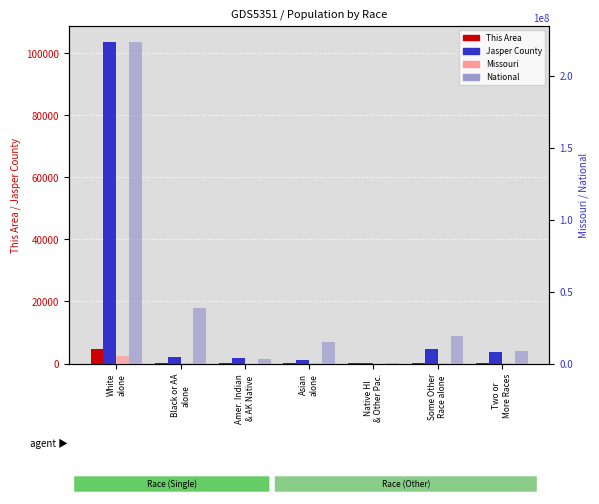

List the series in order of their peak value, lowest first.

This Area, Jasper County, Missouri, National